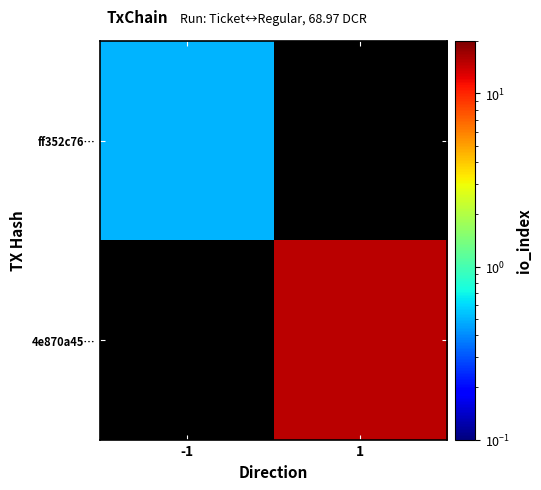

How many values in 4e870a45… are above zero?

1